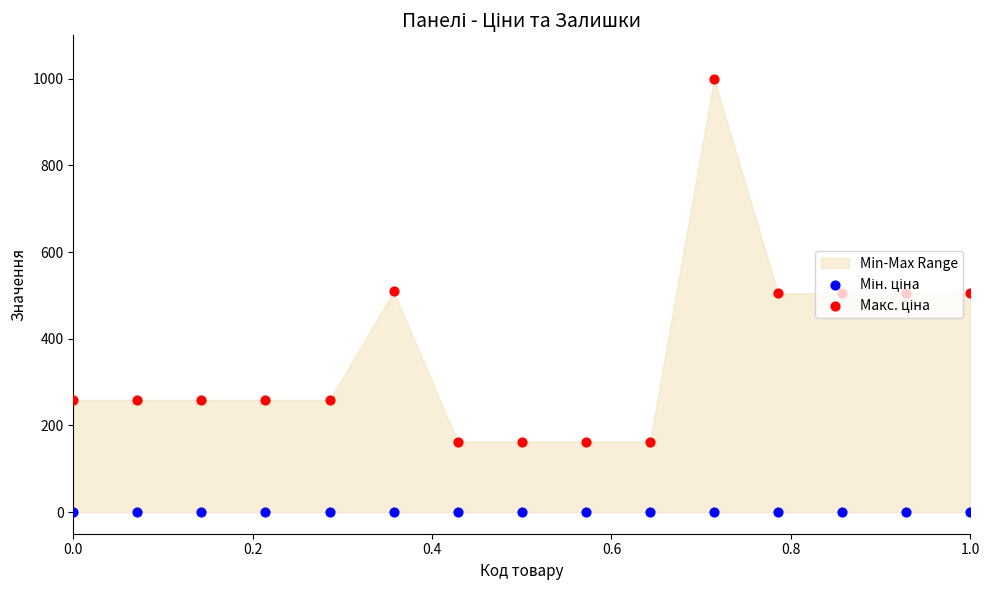

Which series reaches the minimum Y coordinate?

Мін. ціна